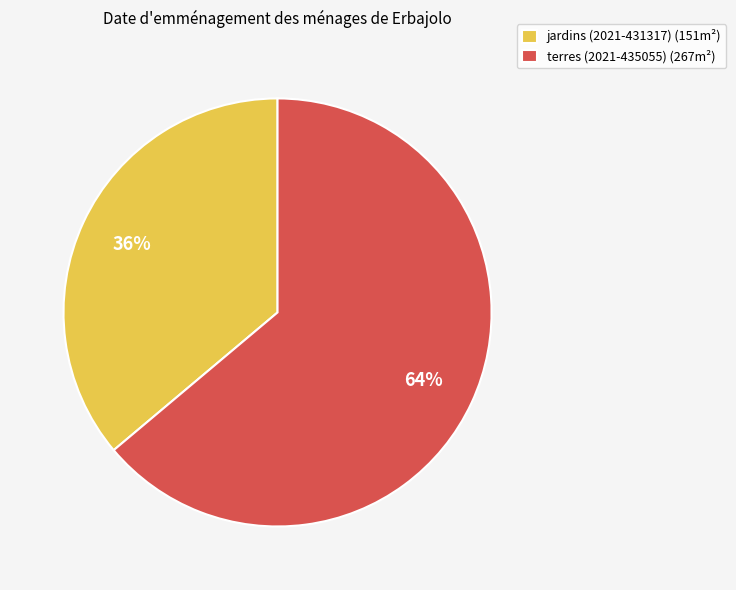

Is the sum of jardins (2021-431317) (151m²) and terres (2021-435055) (267m²) greater than half?

Yes